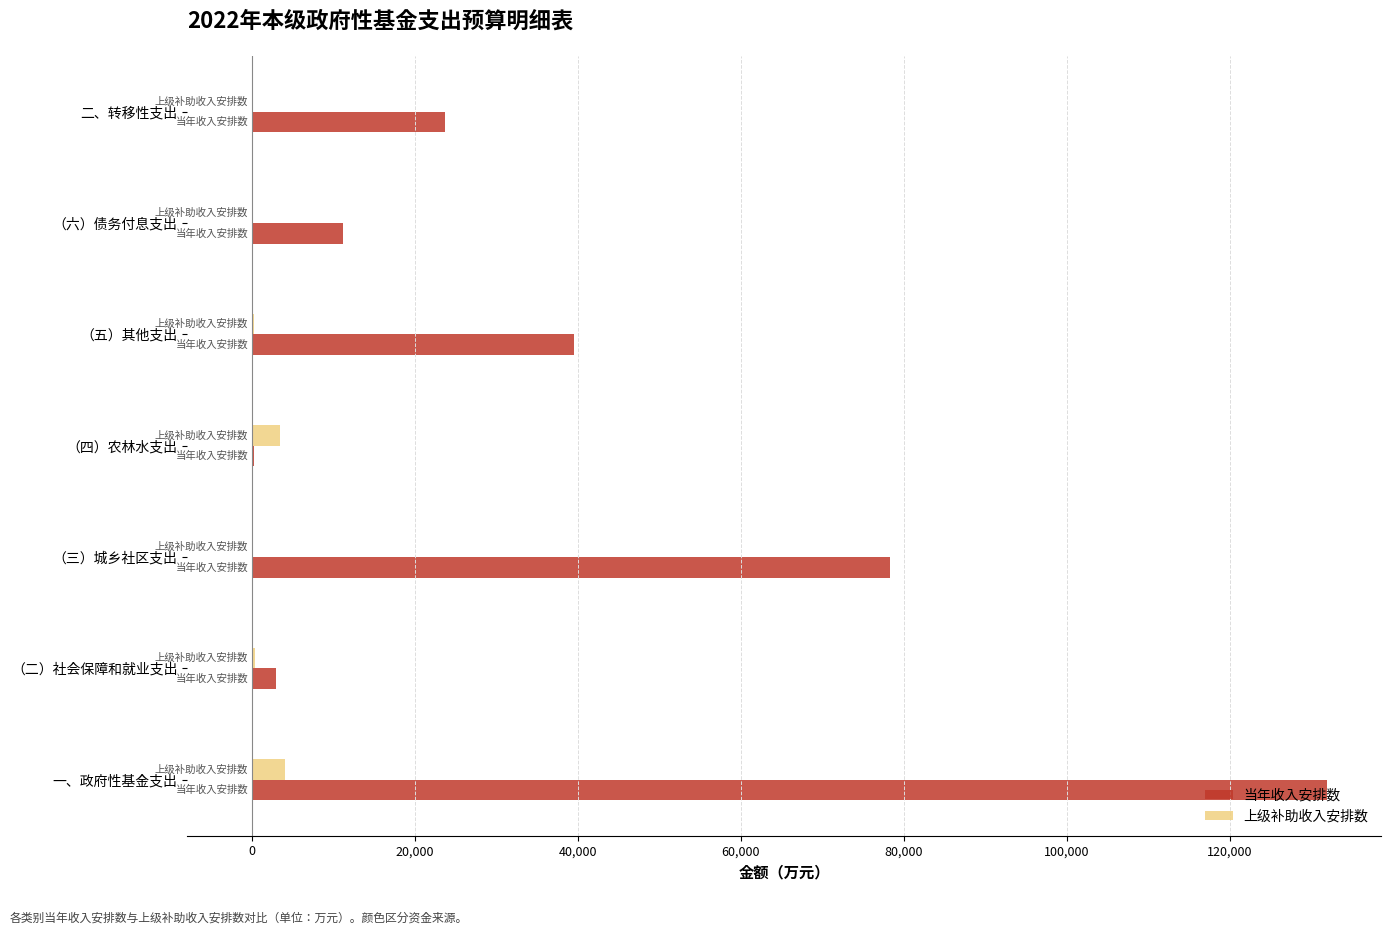

At which category is the sum across all series the highest?

一、政府性基金支出